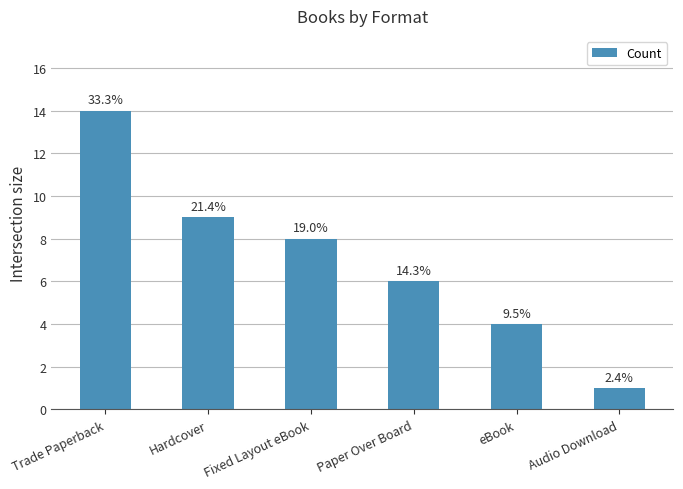

Rank the categories by value from lowest to highest.

Audio Download, eBook, Paper Over Board, Fixed Layout eBook, Hardcover, Trade Paperback